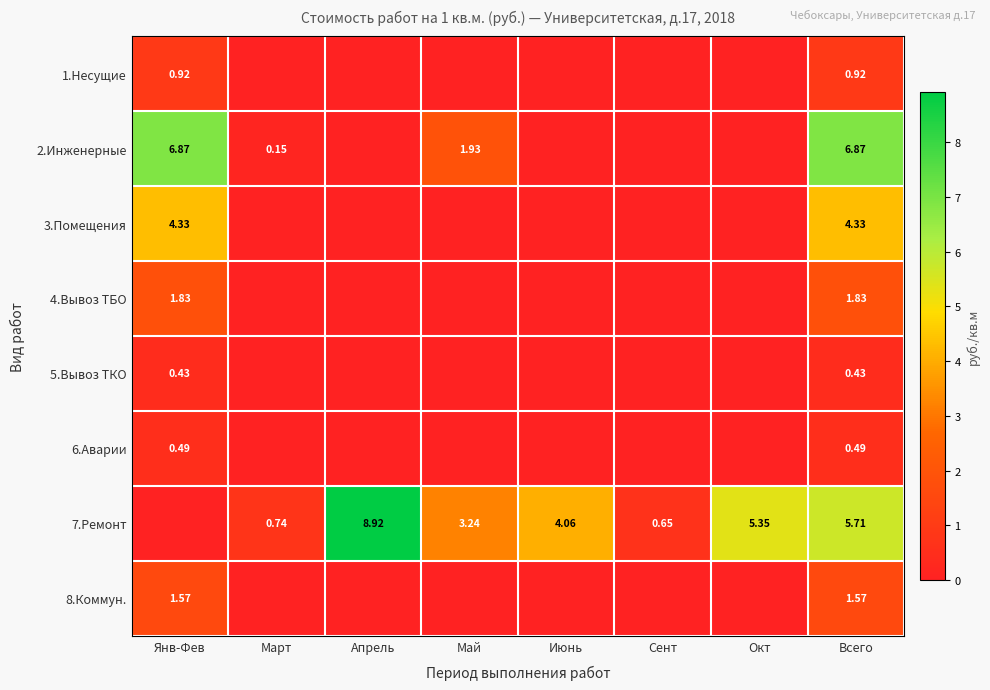

At which label does 7.Ремонт reach its peak?

Апрель